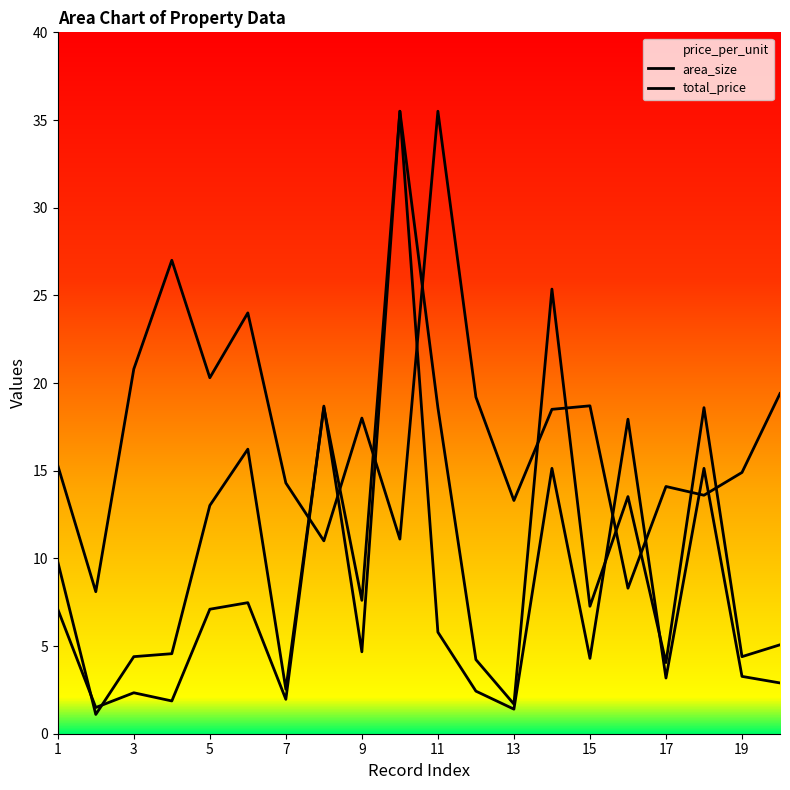

What is the minimum value shown in the chart?

1.1